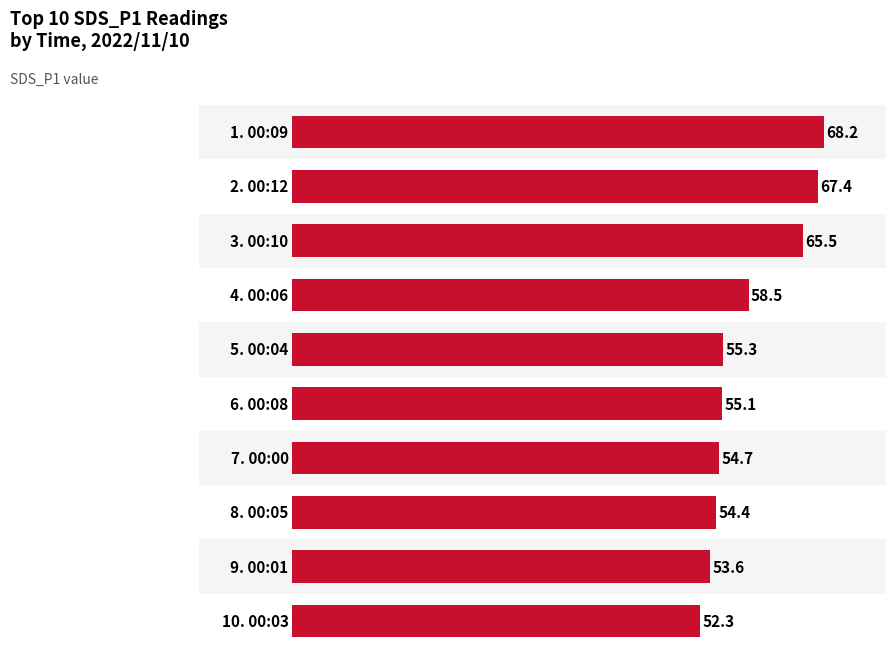

What is the maximum value shown in the chart?

68.2